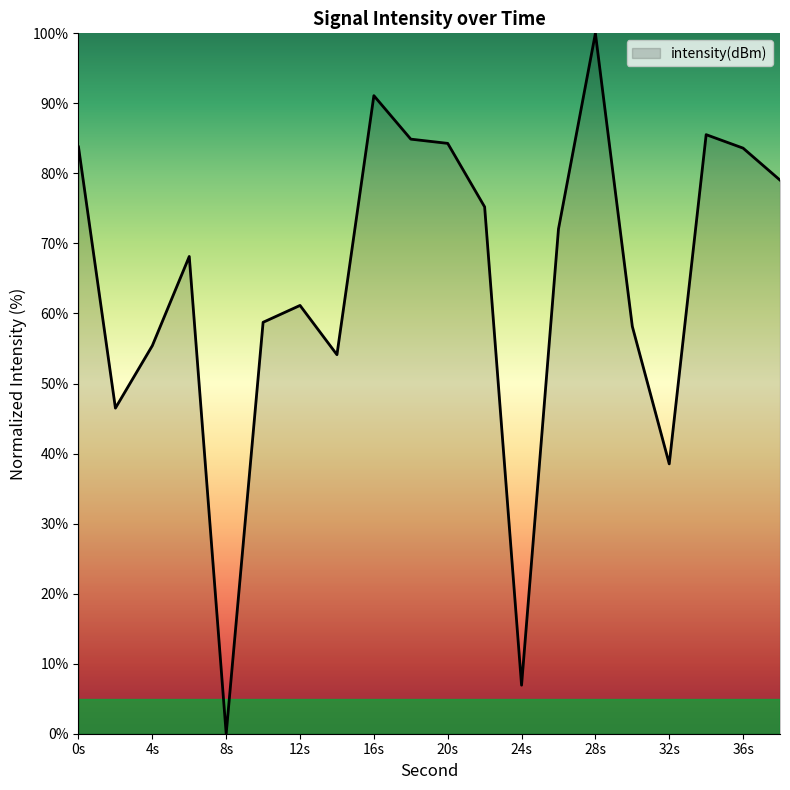

How many lines are shown in the chart?

1